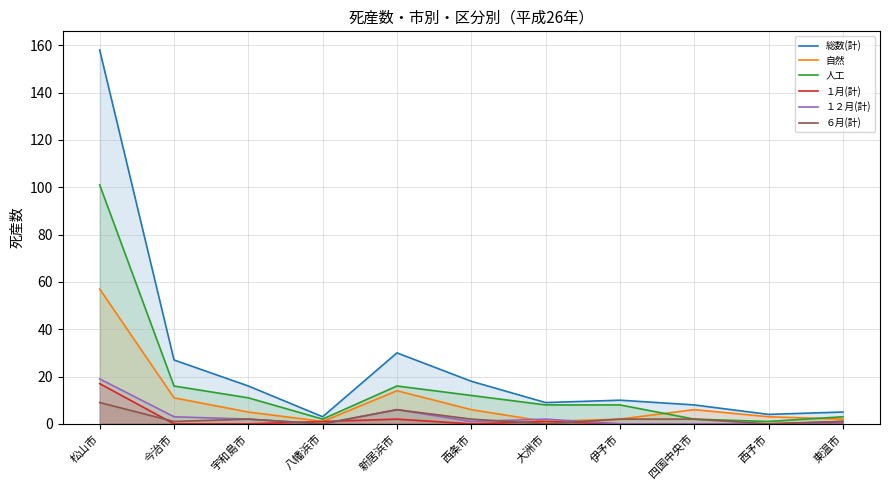

Reading left to right, extract all data points from this chart.

総数(計): 松山市=158	今治市=27	宇和島市=16	八幡浜市=3	新居浜市=30	西条市=18	大洲市=9	伊予市=10	四国中央市=8	西予市=4	東温市=5
自然: 松山市=57	今治市=11	宇和島市=5	八幡浜市=1	新居浜市=14	西条市=6	大洲市=1	伊予市=2	四国中央市=6	西予市=3	東温市=2
人工: 松山市=101	今治市=16	宇和島市=11	八幡浜市=2	新居浜市=16	西条市=12	大洲市=8	伊予市=8	四国中央市=2	西予市=1	東温市=3
１月(計): 松山市=17	今治市=0	宇和島市=0	八幡浜市=1	新居浜市=2	西条市=0	大洲市=1	伊予市=0	四国中央市=0	西予市=0	東温市=1
１２月(計): 松山市=19	今治市=3	宇和島市=2	八幡浜市=0	新居浜市=6	西条市=1	大洲市=2	伊予市=0	四国中央市=0	西予市=0	東温市=0
６月(計): 松山市=9	今治市=1	宇和島市=2	八幡浜市=0	新居浜市=6	西条市=2	大洲市=0	伊予市=2	四国中央市=2	西予市=0	東温市=1